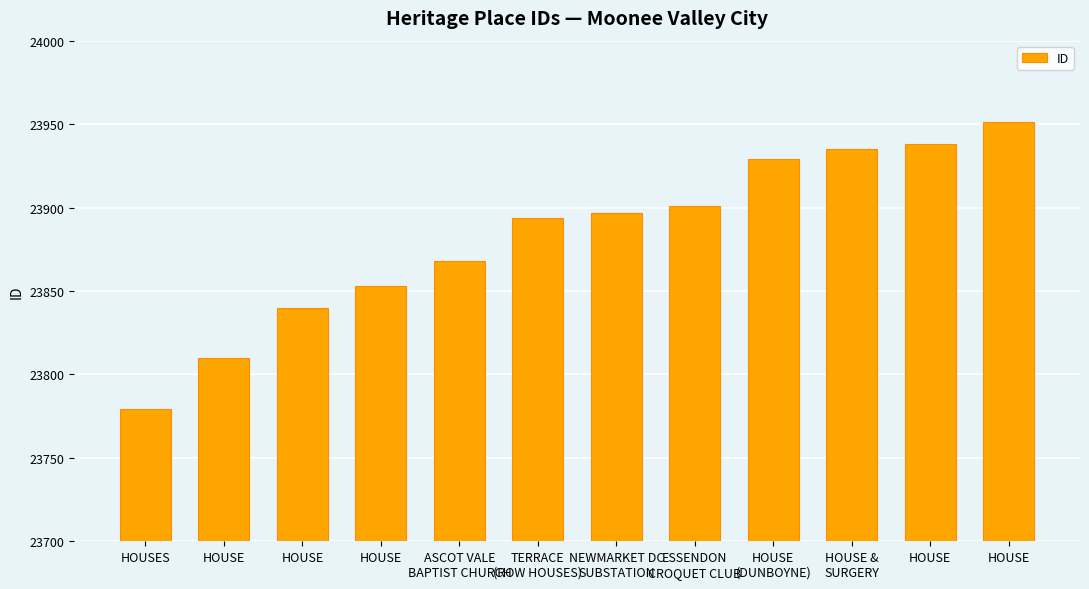

Which has a higher value, HOUSES or ASCOT VALE
BAPTIST CHURCH?

ASCOT VALE
BAPTIST CHURCH